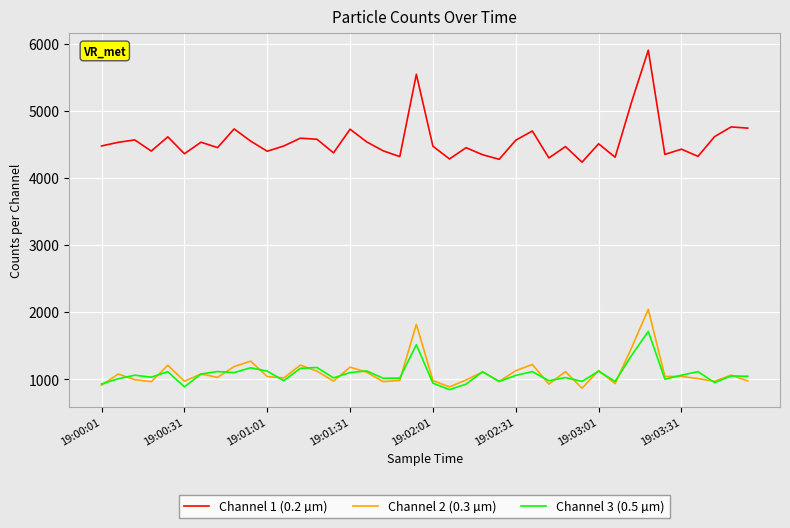

True or false: Channel 1 (0.2 µm) and Channel 3 (0.5 µm) cross at least once.

False